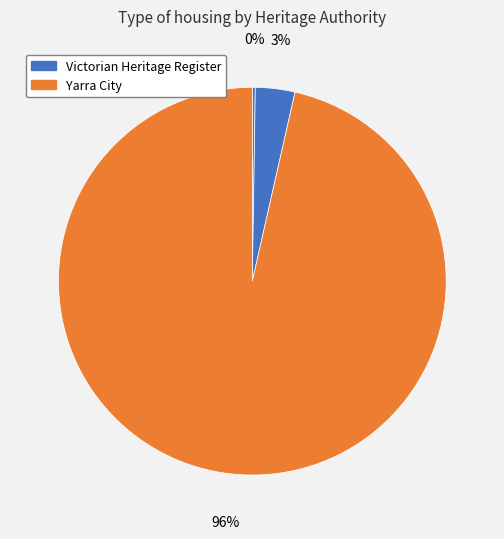

Does any single category account for the majority?

Yes